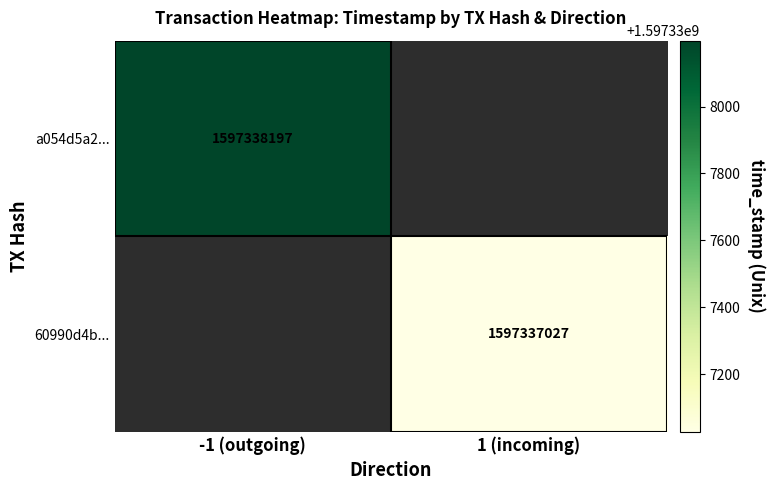

True or false: a054d5a2... has a value of 1597338197 at time_stamp.

True